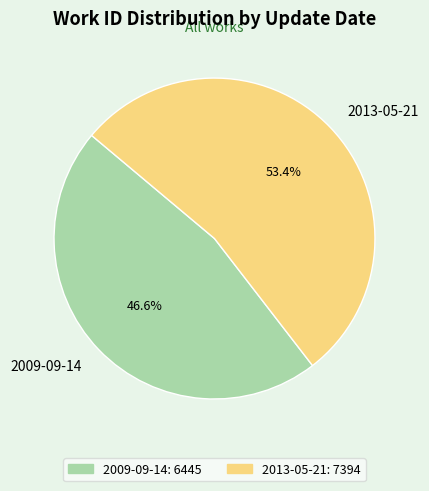

Between 2009-09-14 and 2013-05-21, which is larger?

2013-05-21